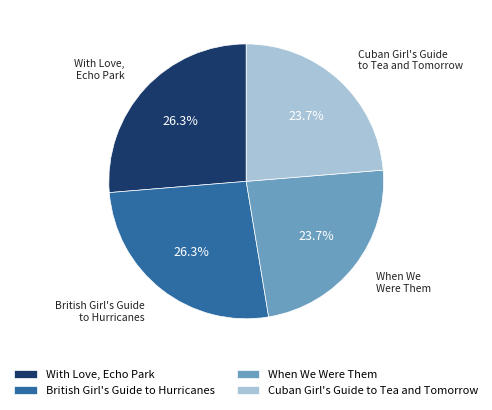

How many slices are in this pie chart?

4